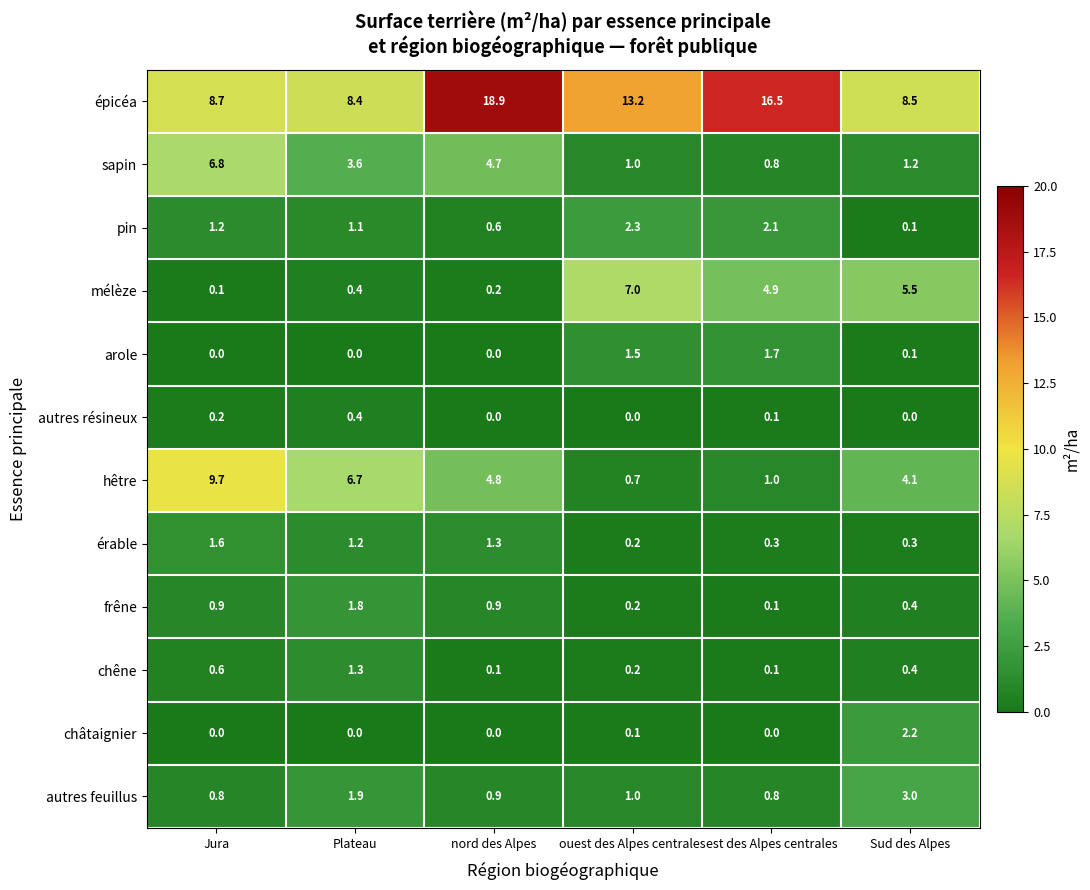

The épicéa series shows 31.8 at nord des Alpes. True or false?

False